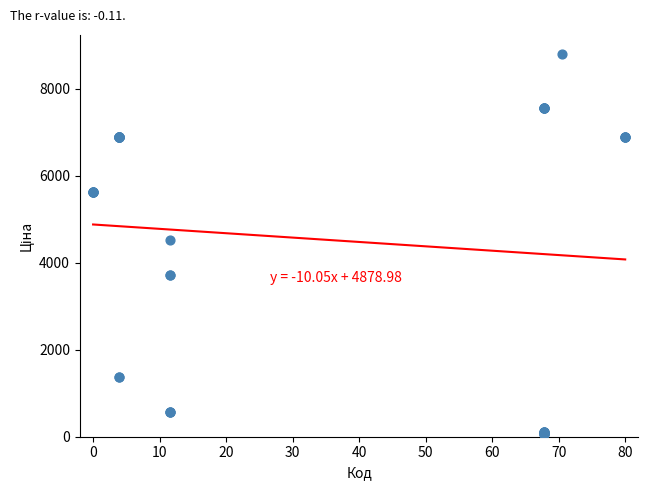

What Y value in the scatter plot is closest to 4427?

4531.4